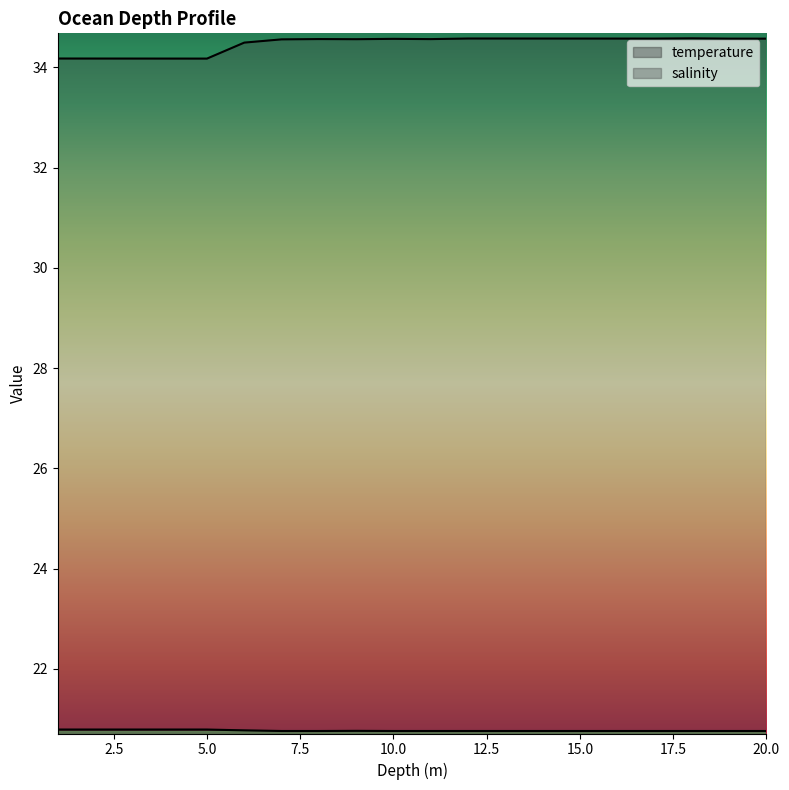

Which series has the widest spread of values?

salinity